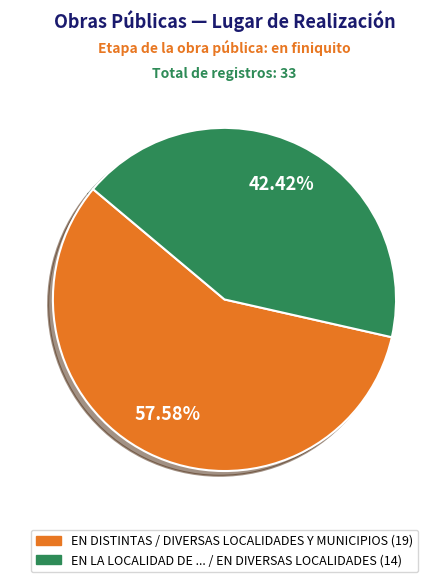

Is there any slice that represents more than half of the pie?

Yes